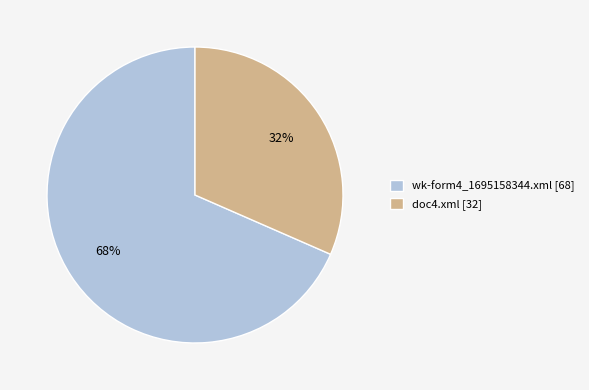

The wk-form4_1695158344.xml slice represents 68% of the pie. True or false?

True